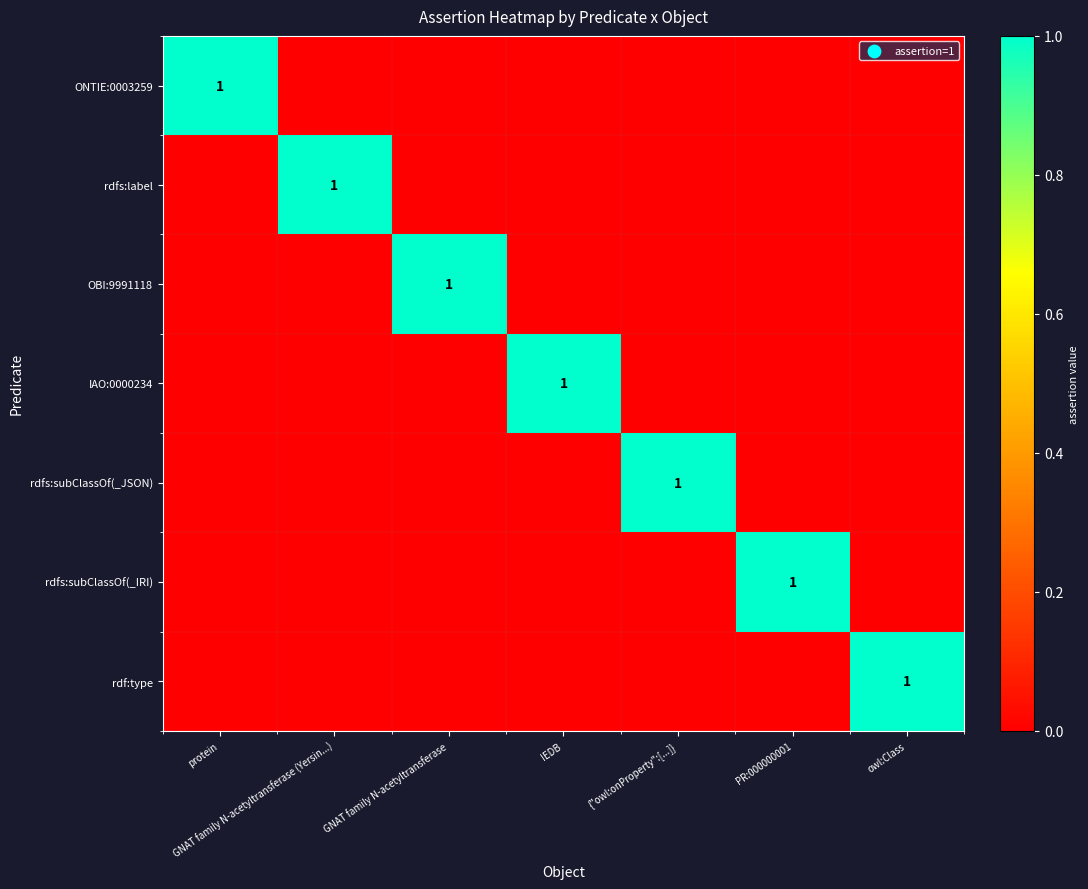

What is the difference between the highest and lowest values at PR:000000001?

1